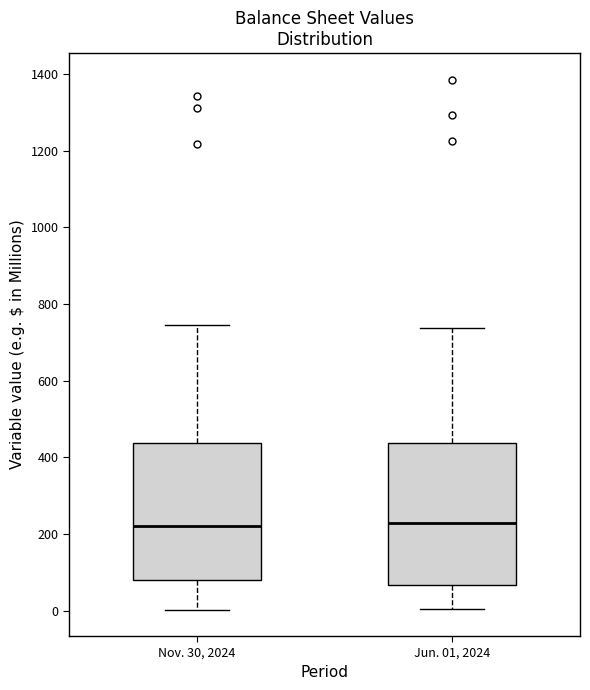

Reading left to right, read every box against the y-axis: the position of its median line, the range the box covers, and the ends of its whiskers. The values are not printed on the chart, so give them approximately, as read against the axis.

Nov. 30, 2024: median 220, box 80 to 440, whiskers 0 to 740
Jun. 01, 2024: median 220, box 60 to 440, whiskers 0 to 740